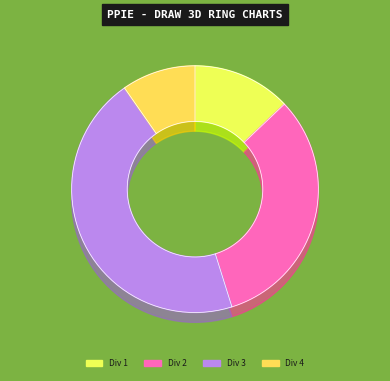

What is the change in value from Div 3 to Div 4?

-5